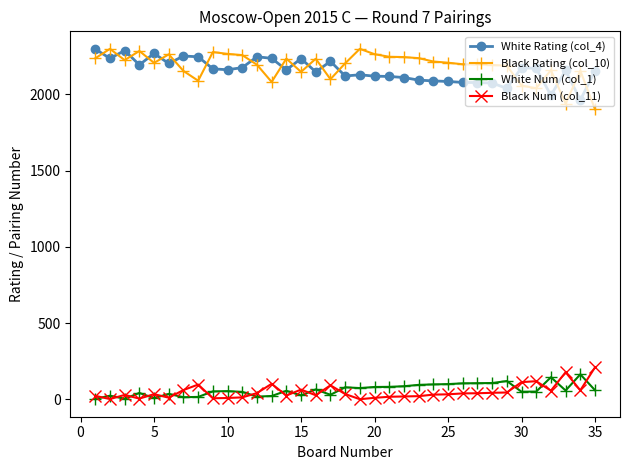

Count the number of categories in the chart.

35